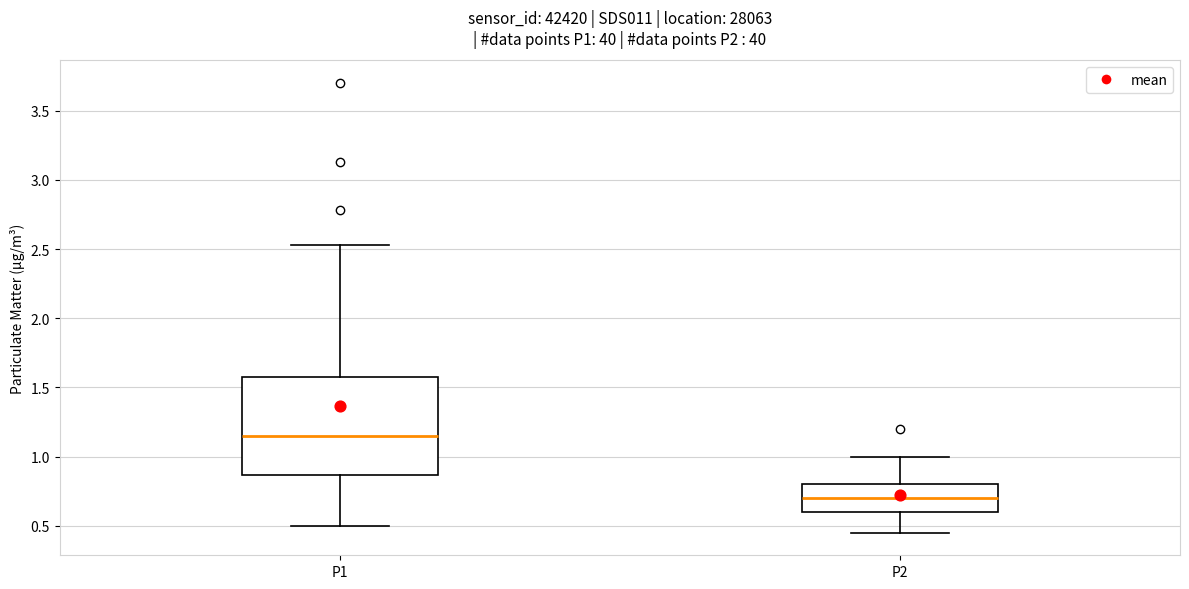

Which box has the lowest median line?

P2